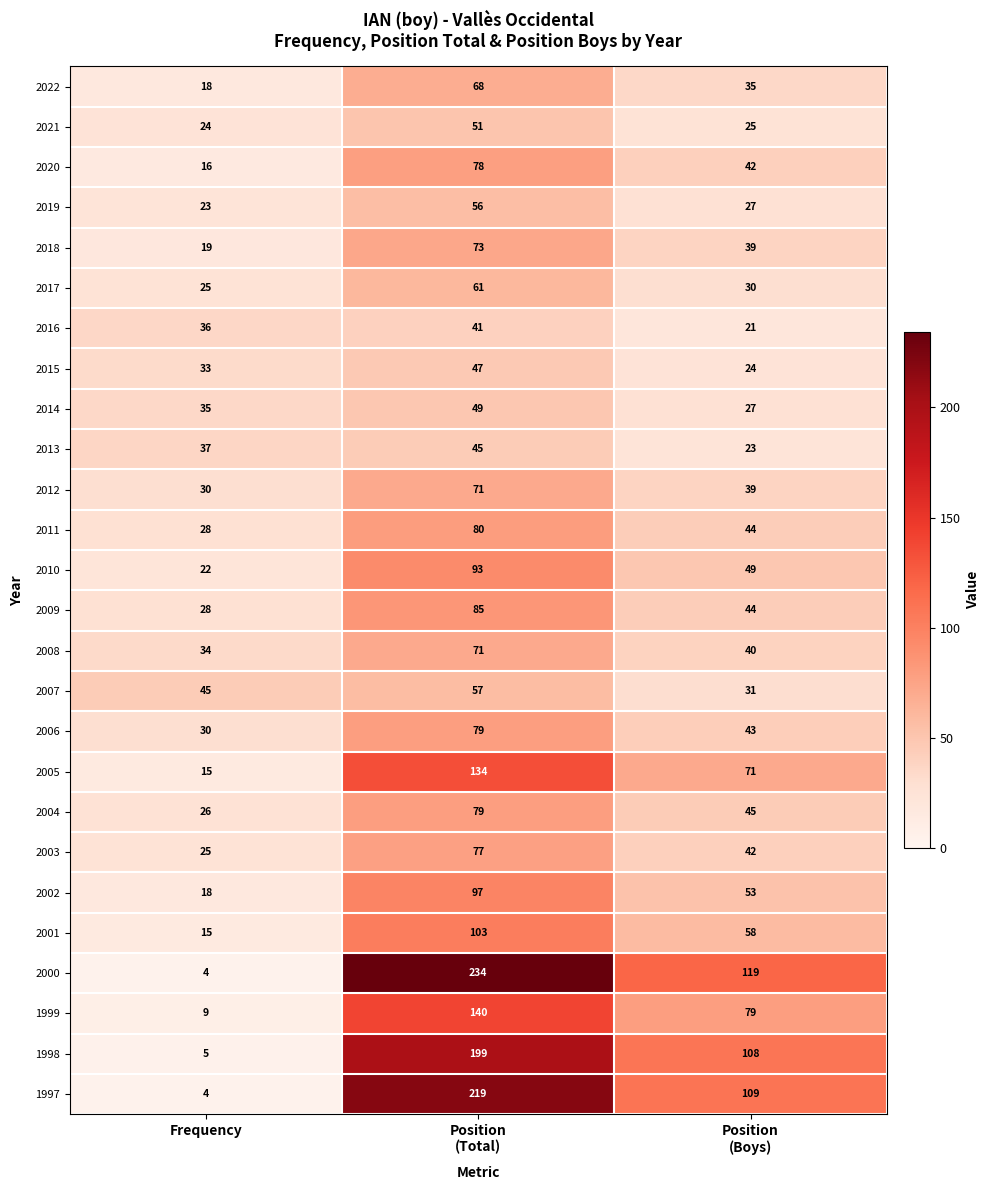

What is the sum of all 2010 values?

164